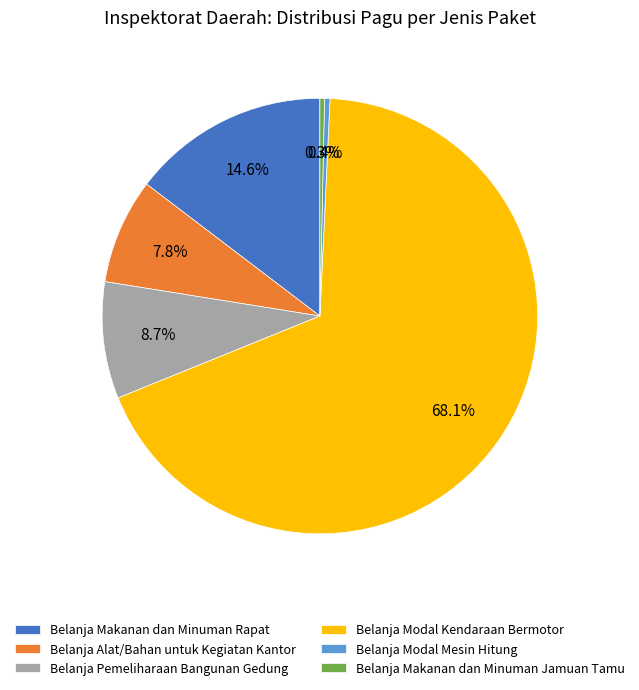

What is the largest slice in the pie chart?

Belanja Modal Kendaraan Bermotor